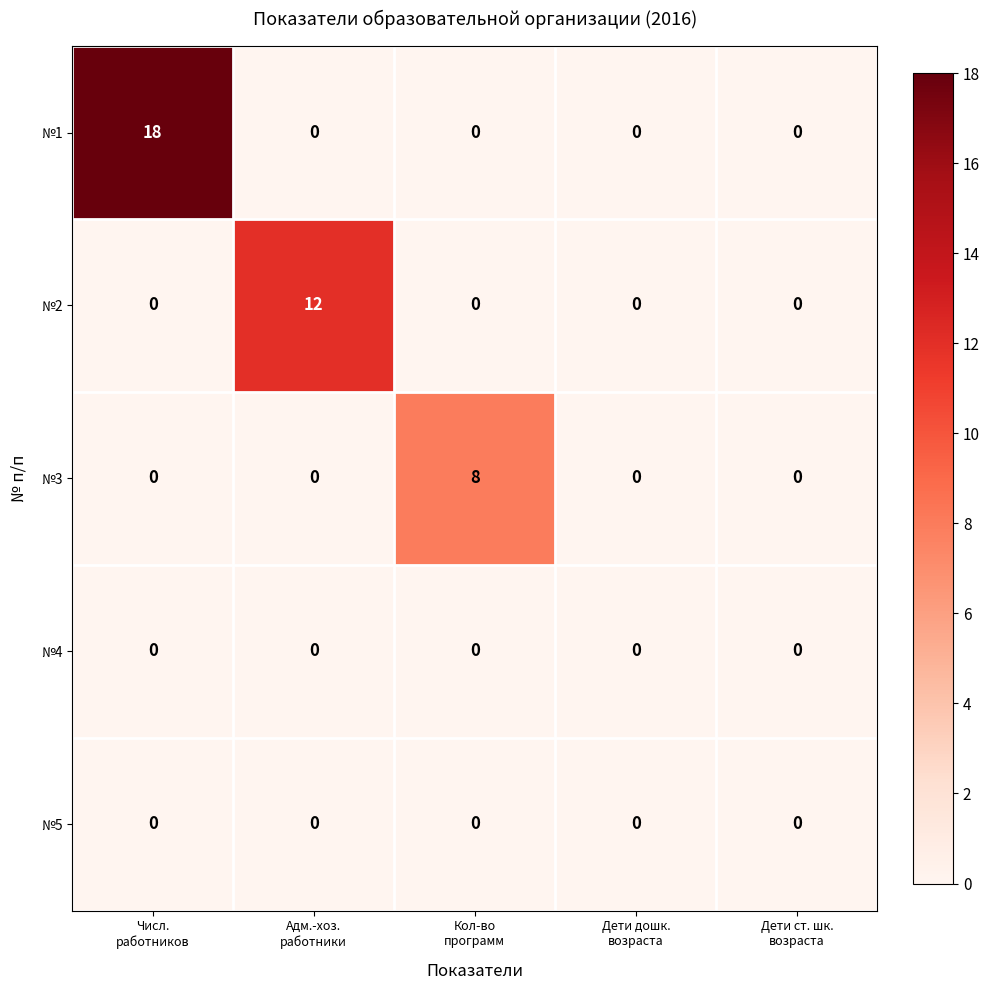

What is the highest value of the №2 series?

12